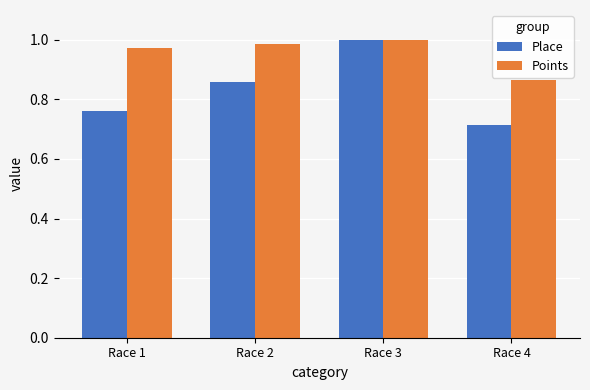

At how many categories does at least one series exceed 0?

4